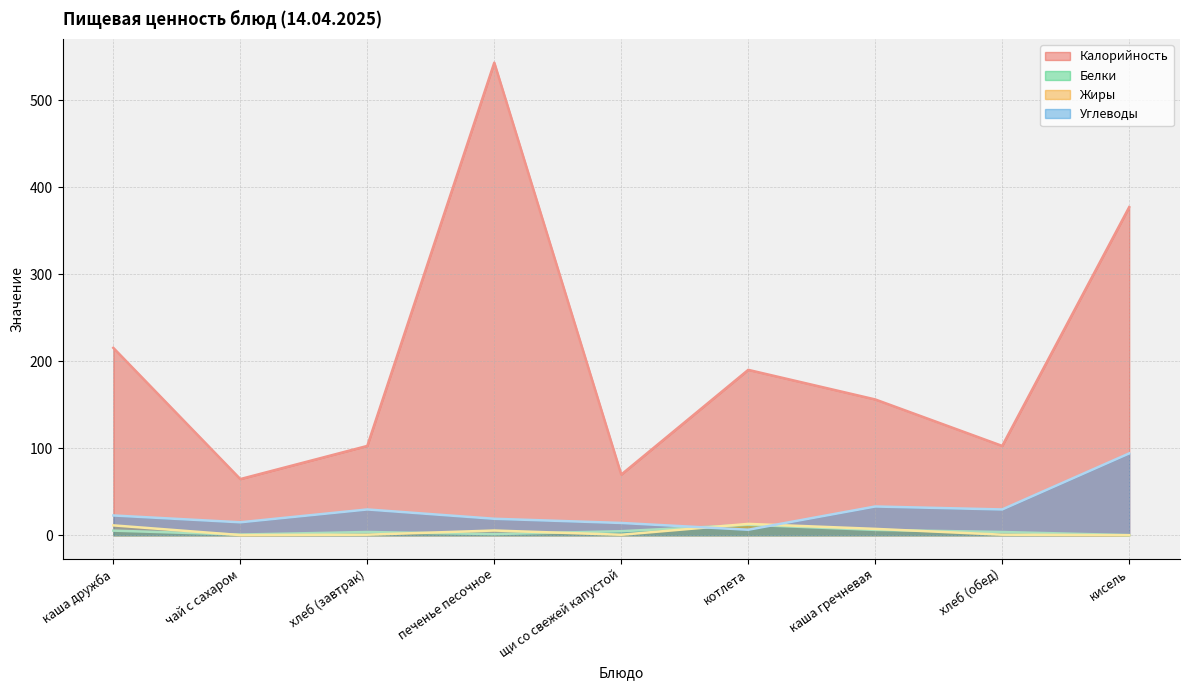

Is the value of Углеводы at щи со свежей капустой greater than the value of Жиры at кисель?

Yes